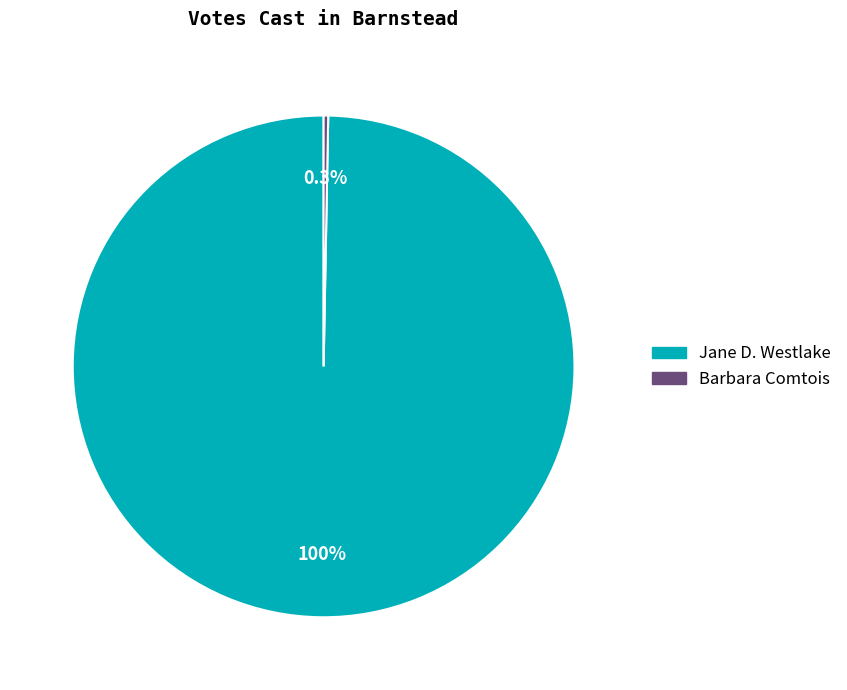

To the nearest percent, what is the combined percentage of Jane D. Westlake and Barbara Comtois?

100%